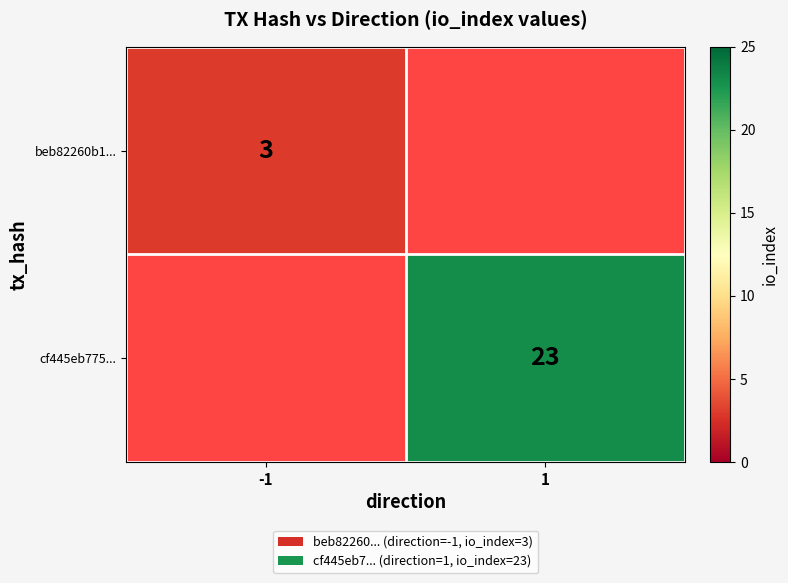

Is it true that cf445eb775... equals 23 at 1?

True